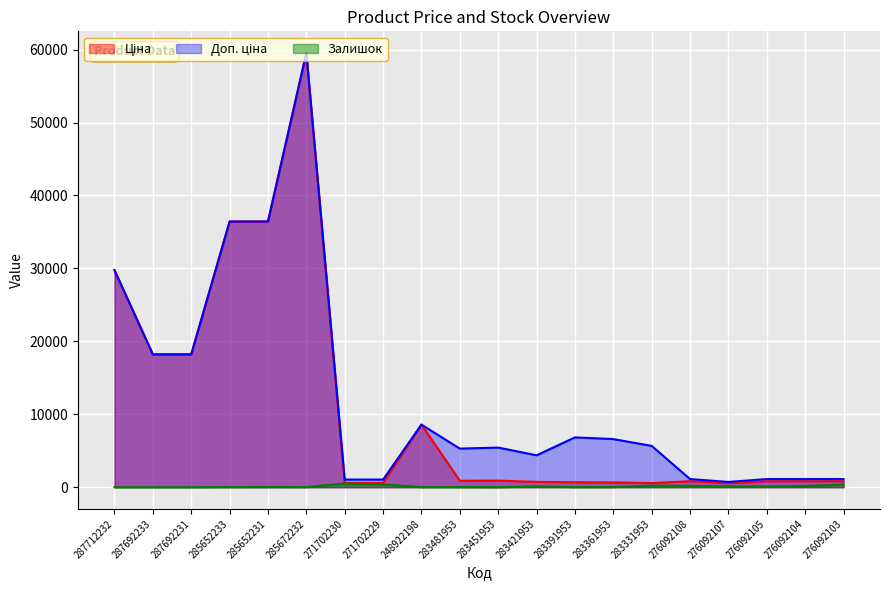

List the labels in order of Залишок value, largest first.

271702230, 271702229, 276092103, 283331953, 276092108, 276092104, 276092107, 283421953, 276092105, 285652231, 283361953, 285672232, 285652233, 283481953, 248922198, 283391953, 283451953, 287712232, 287692233, 287692231